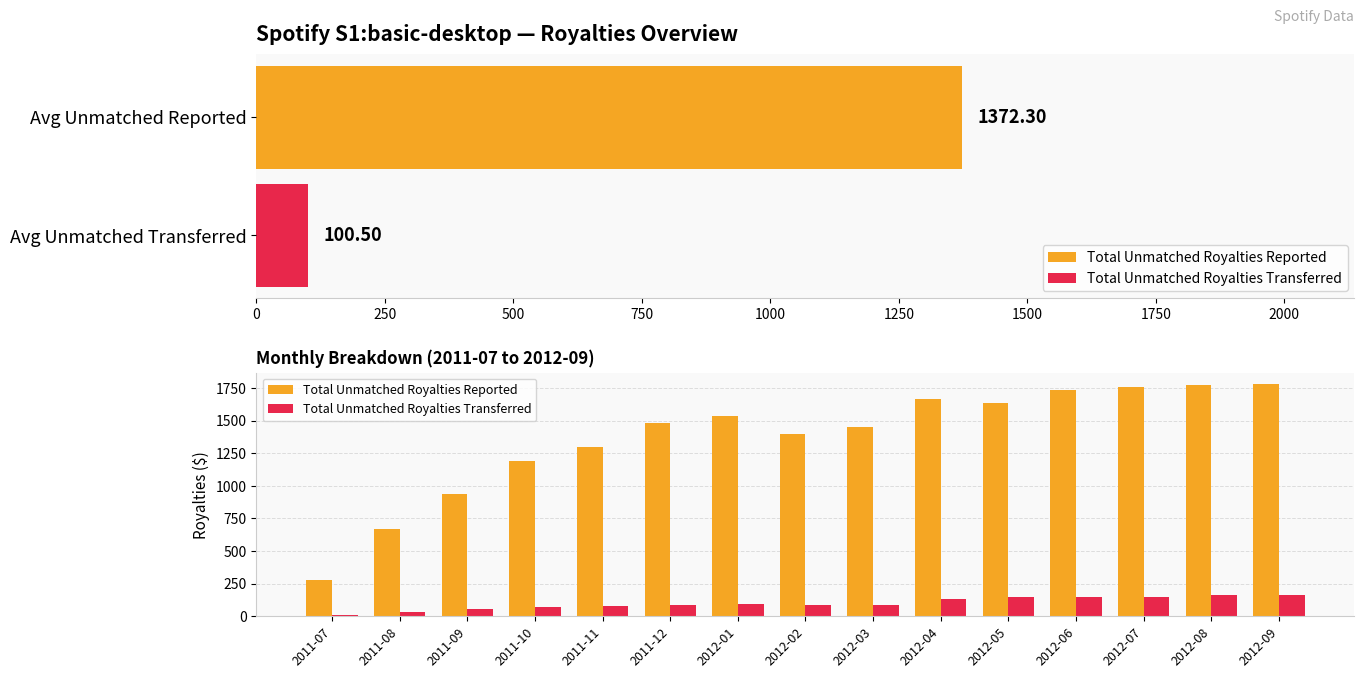

Is the value of Total Unmatched Royalties Transferred at 2012-06 greater than the value of Total Unmatched Royalties Reported at 2012-02?

No